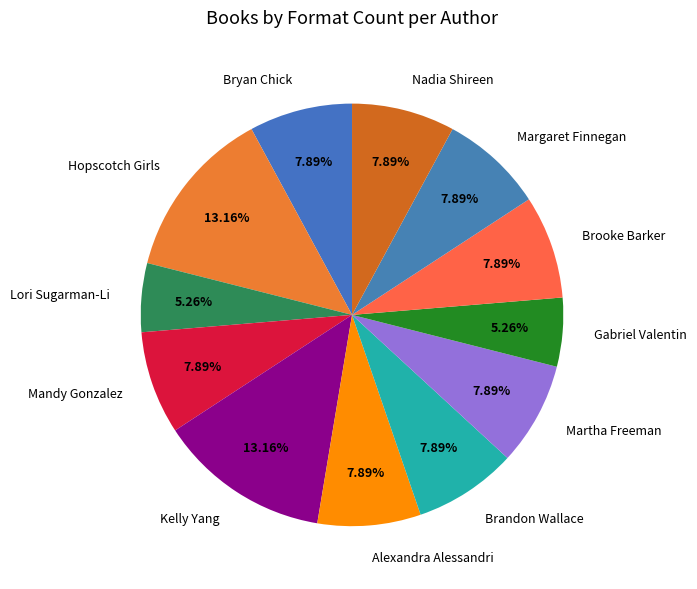

To the nearest percent, what is the difference between the largest and smallest slice percentages?

8%